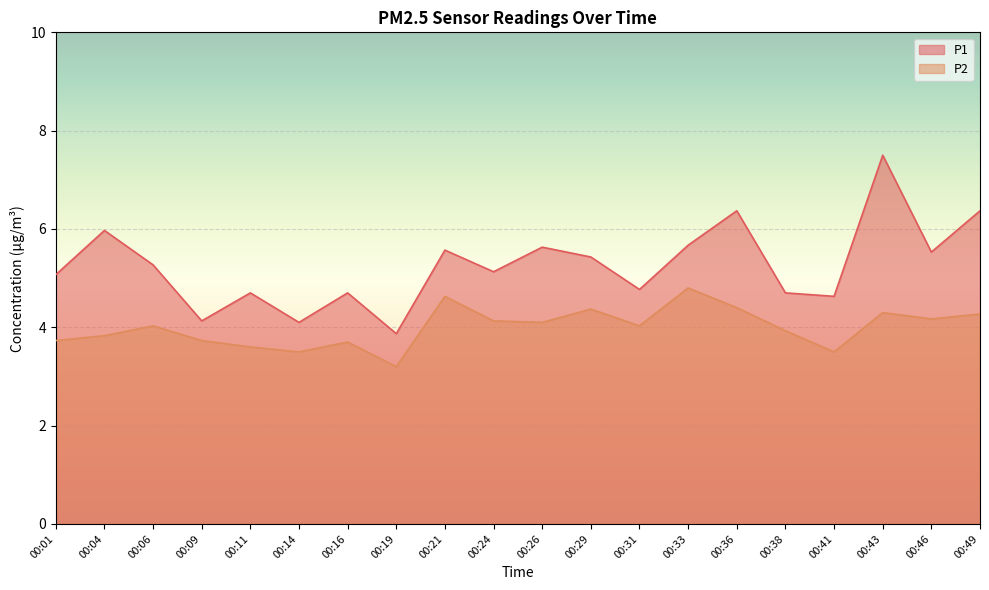

What is the sum of all P2 values?

80.0